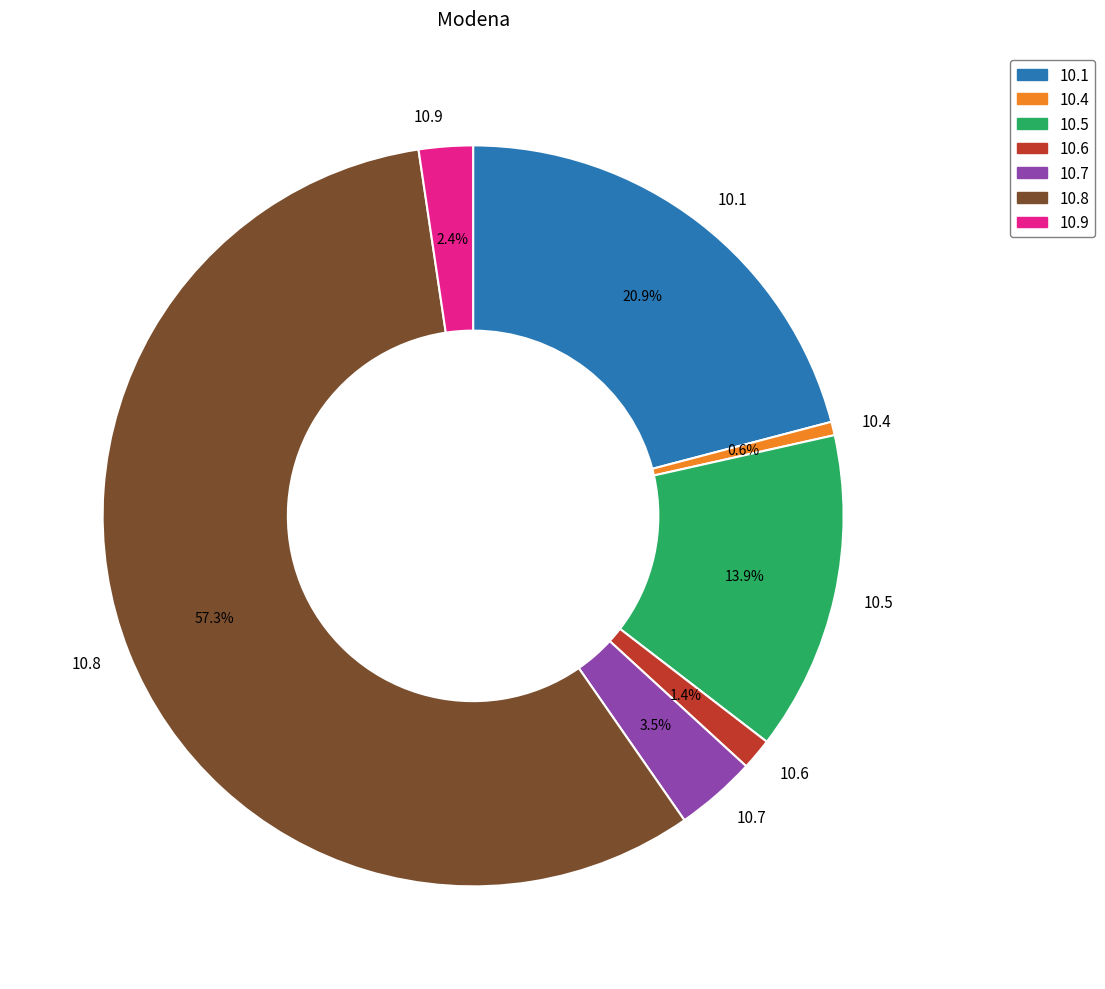

Between 10.5 and 10.4, which is larger?

10.5